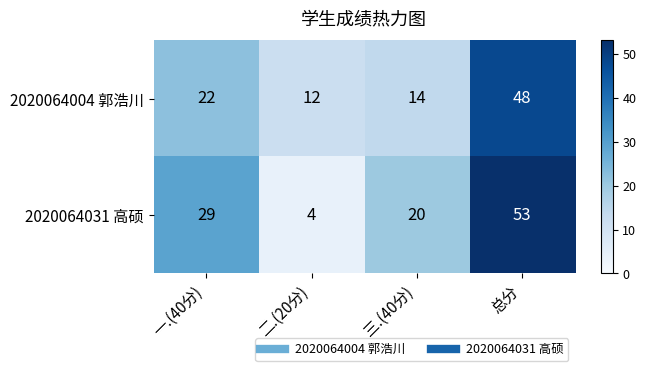

List the labels in order of 2020064004 郭浩川 value, smallest first.

二.(20分), 三.(40分), 一.(40分), 总分